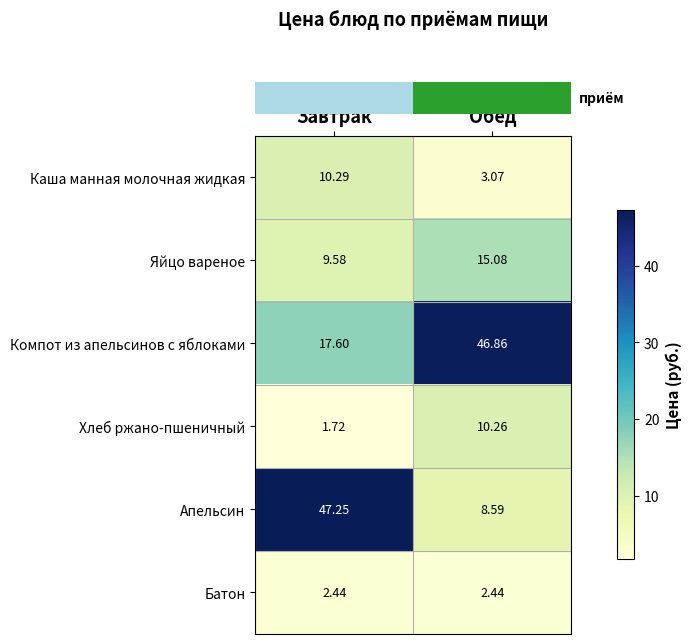

At which category does the chart reach its peak across all series?

Завтрак